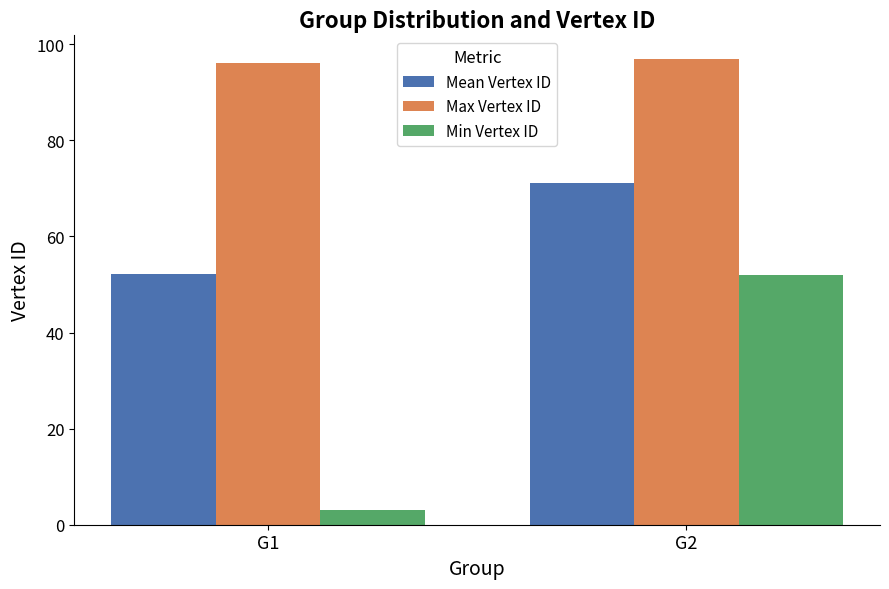

What is the highest value of the Mean Vertex ID series?

71.1